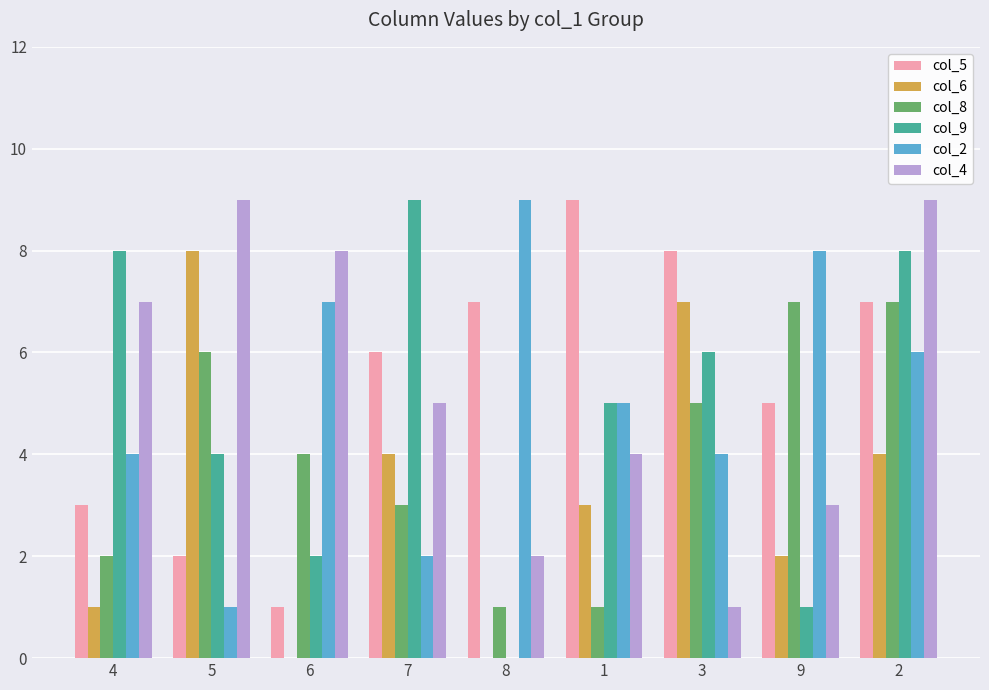

What is the greatest value displayed?

9